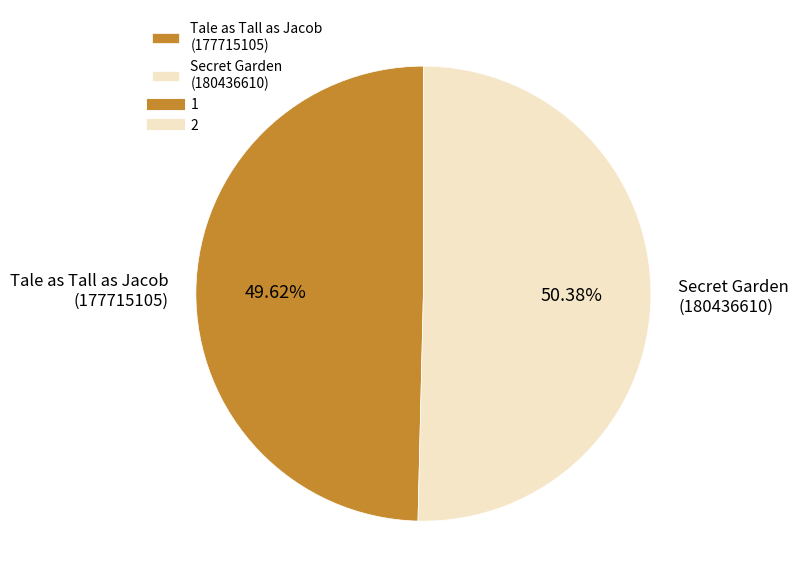

Rank the categories by value from highest to lowest.

Secret Garden (180436610), Tale as Tall as Jacob (177715105)